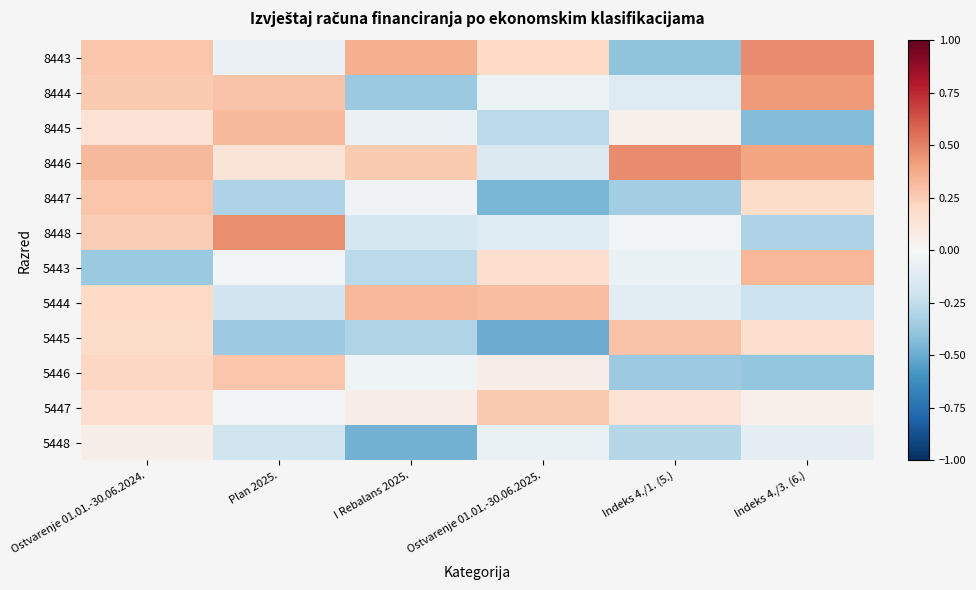

Between Ostvarenje 01.01.-30.06.2024. and Ostvarenje 01.01.-30.06.2025., which is larger?

Ostvarenje 01.01.-30.06.2024.